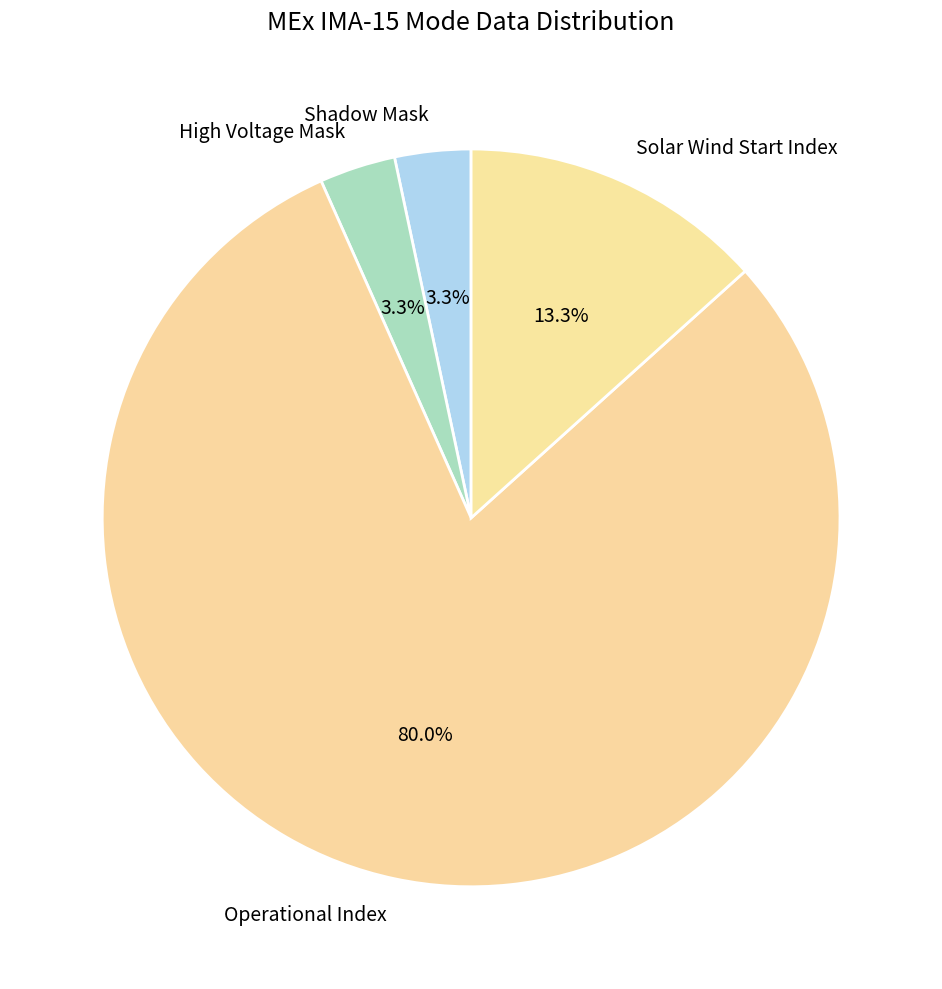

Which slice is the largest?

Operational Index